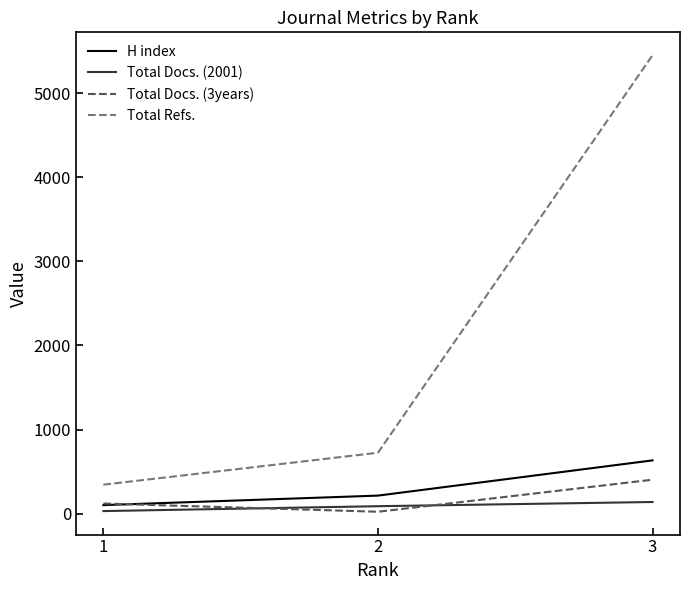

Which series has the largest total across all categories?

Total Refs.